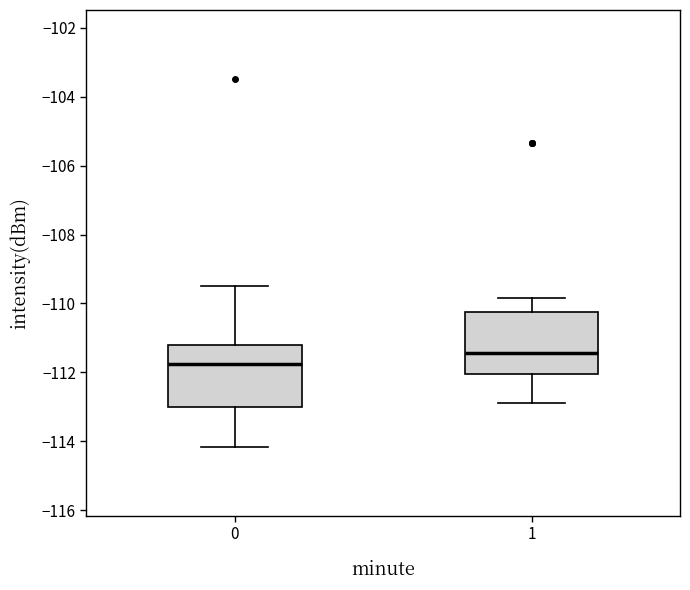

Which box has the lowest median line?

0